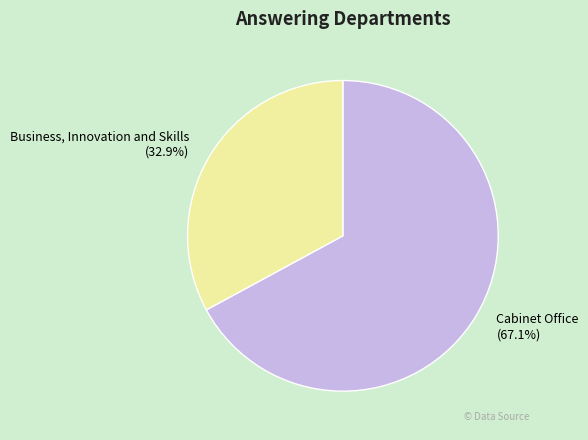

True or false: Cabinet Office accounts for 52% of the total.

False